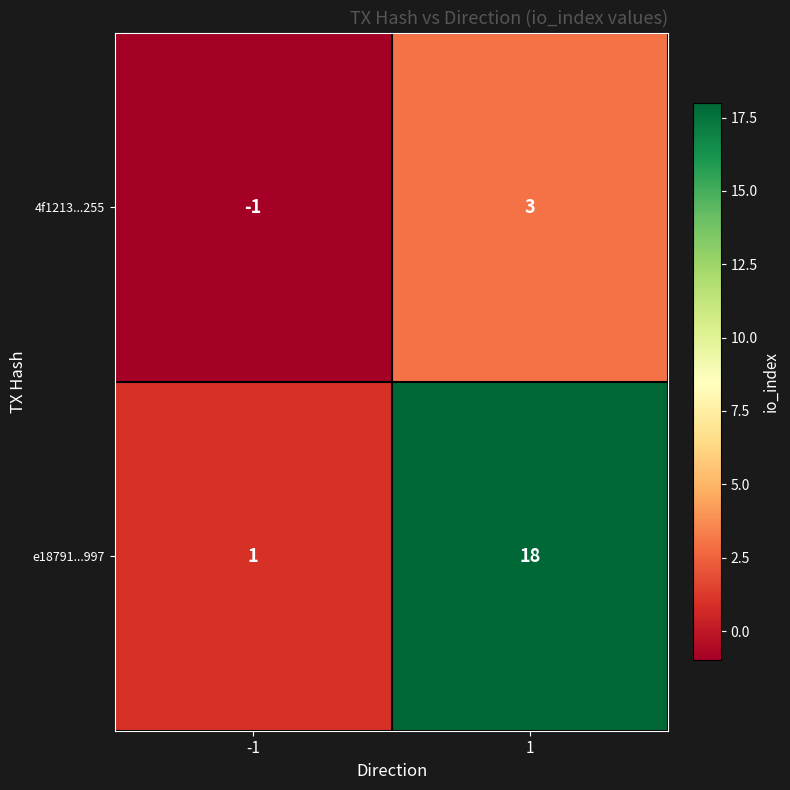

Rank the series by their average value, from highest to lowest.

e18791...997, 4f1213...255